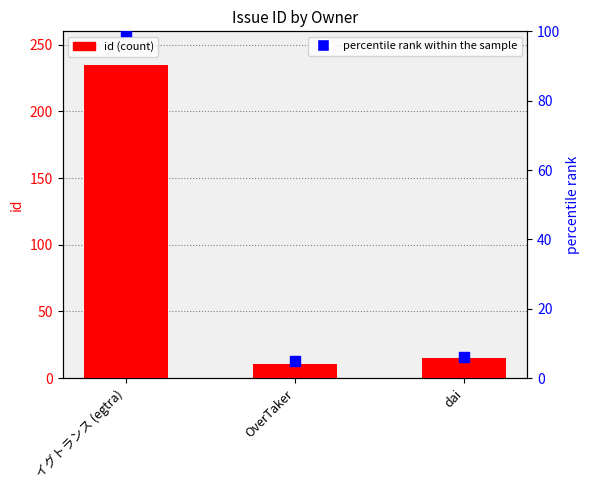

Is the value of percentile rank within the sample at イグトランス (egtra) greater than the value of id at イグトランス (egtra)?

No